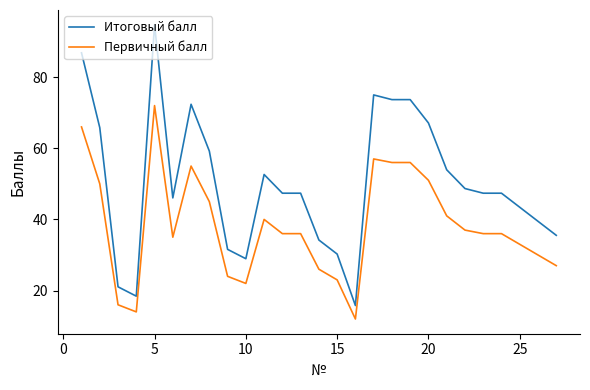

What is the maximum value for Итоговый балл?

94.7